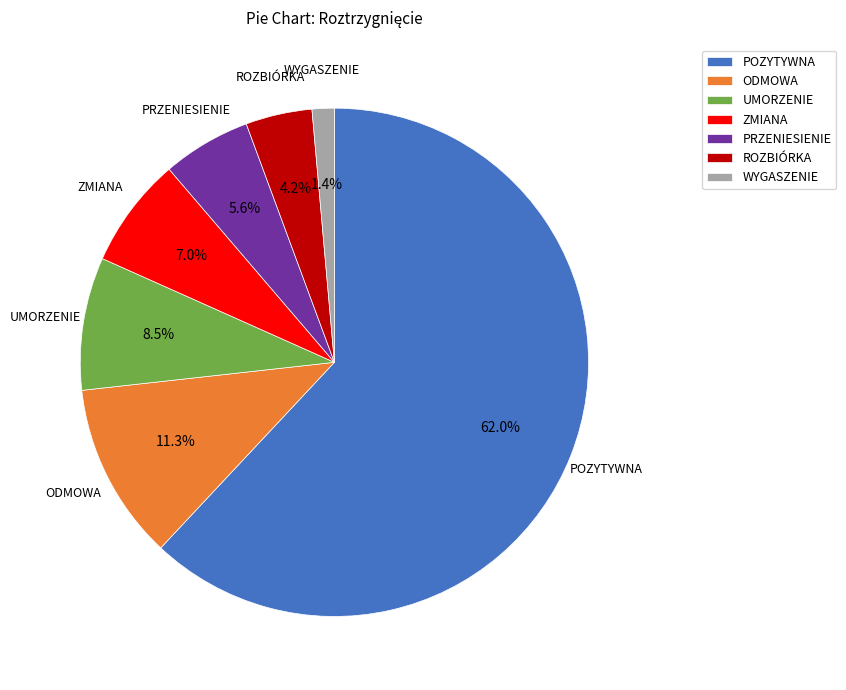

What is the smallest slice in the pie chart?

WYGASZENIE